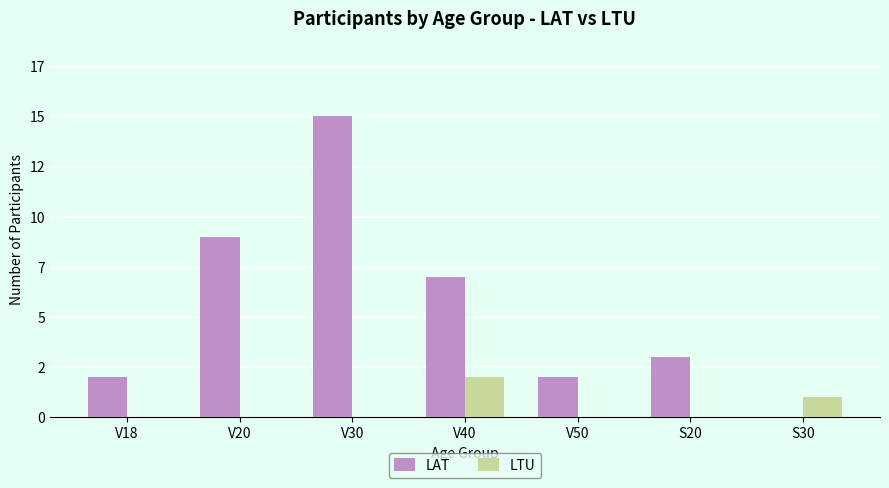

What are all the series names shown in the legend?

LAT, LTU